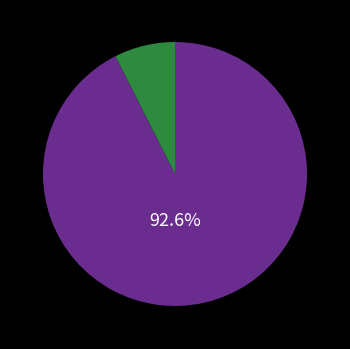

Is there a majority slice in this chart?

Yes